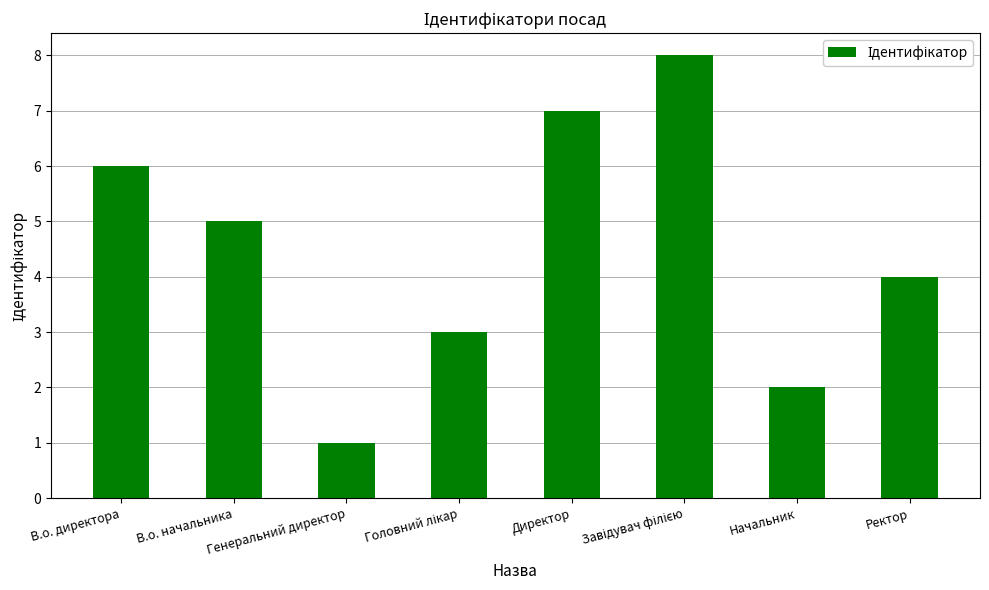

Which category has the lowest value across all series?

Генеральний директор